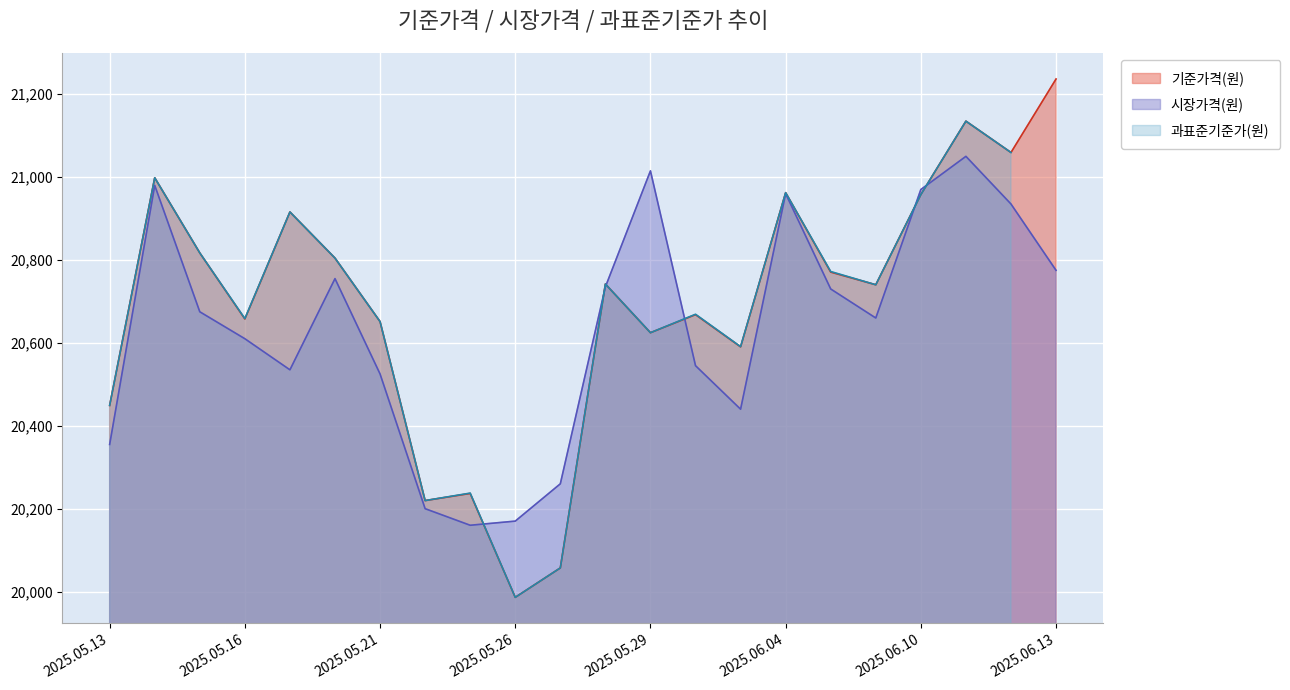

At which label does 기준가격(원) first exceed 20741?

2025.05.14